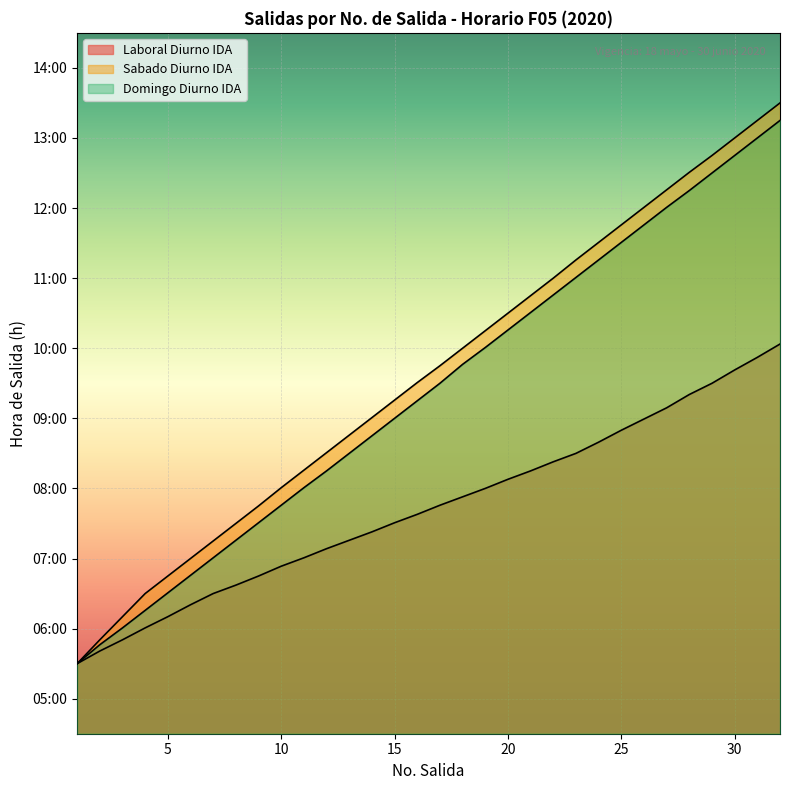

At which category is the sum across all series the highest?

32